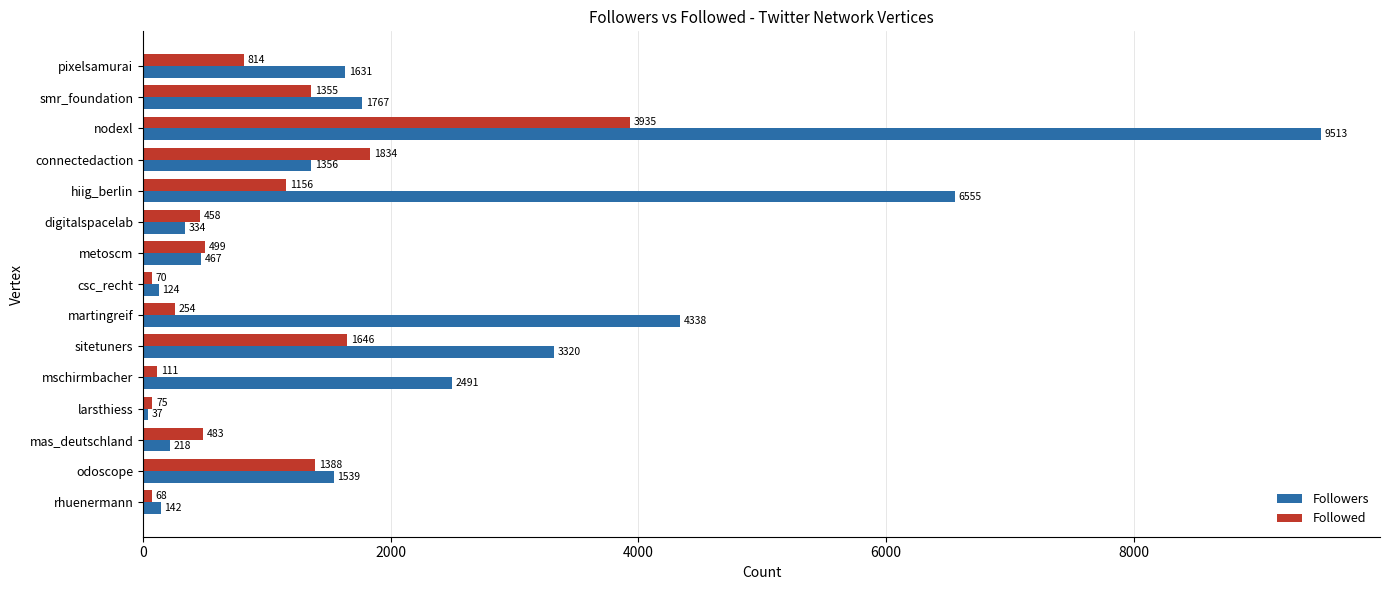

List the series in order of their overall mean, lowest first.

Followed, Followers